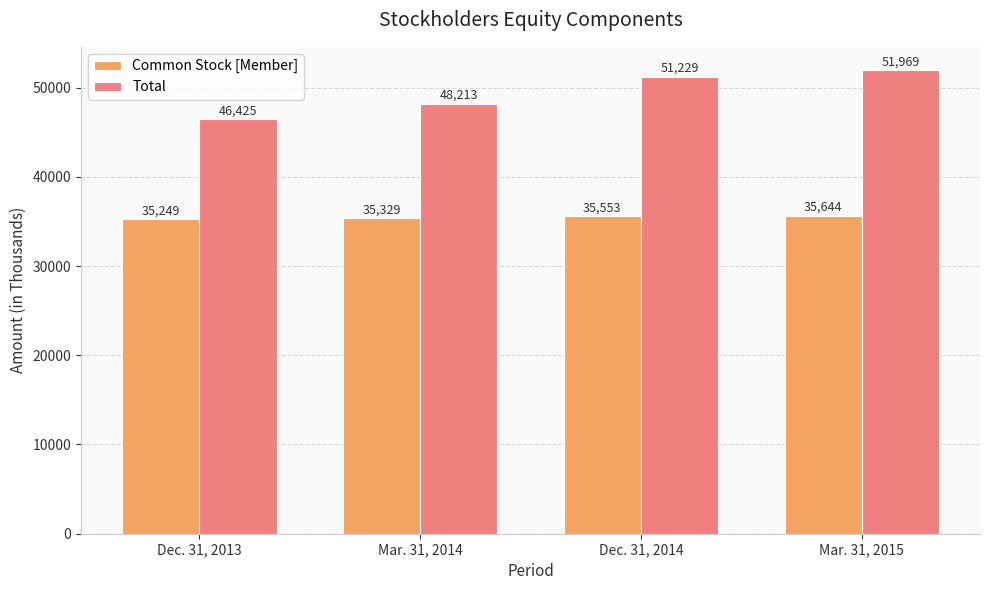

What is the maximum value shown in the chart?

51969